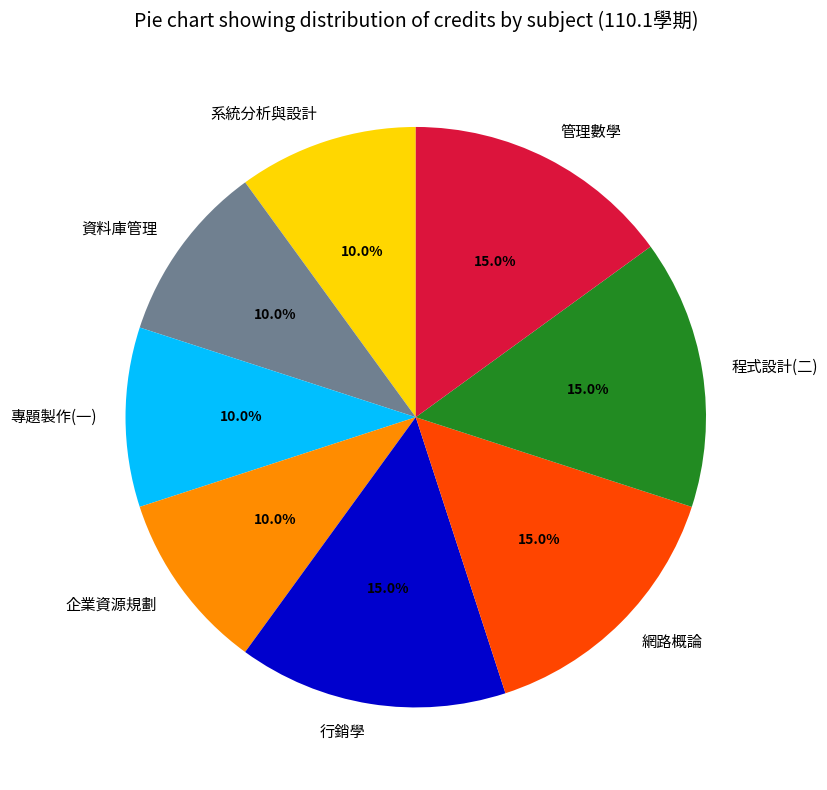

To the nearest percent, what is the combined percentage of 行銷學 and 管理數學?

30%